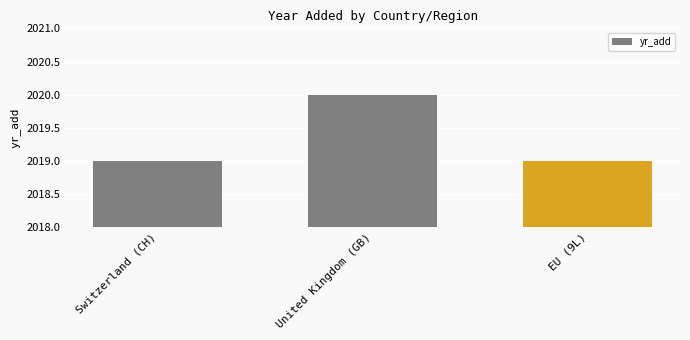

What is the minimum value shown in the chart?

2019